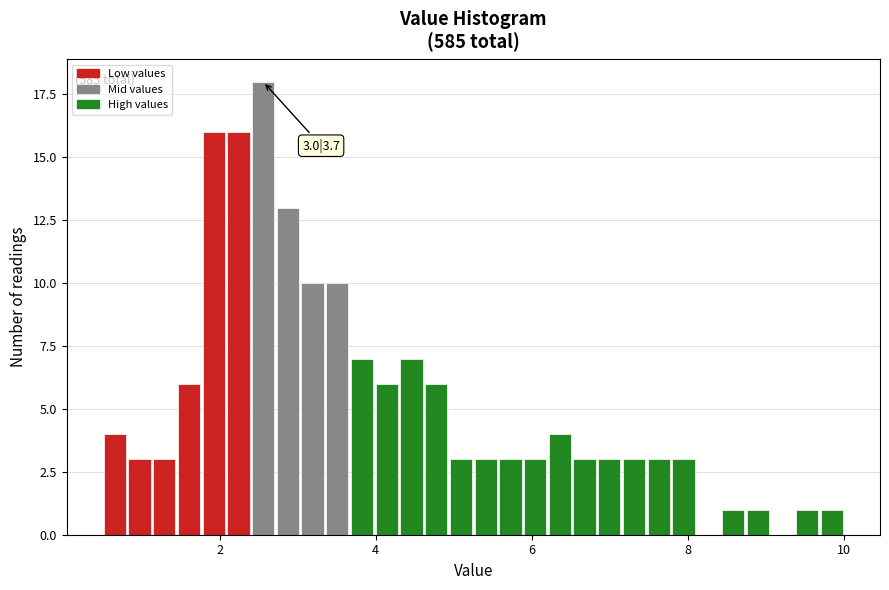

Around what value on the x-axis is the tallest bar? Give the approximate position of its centre, as read against the axis.

2.6